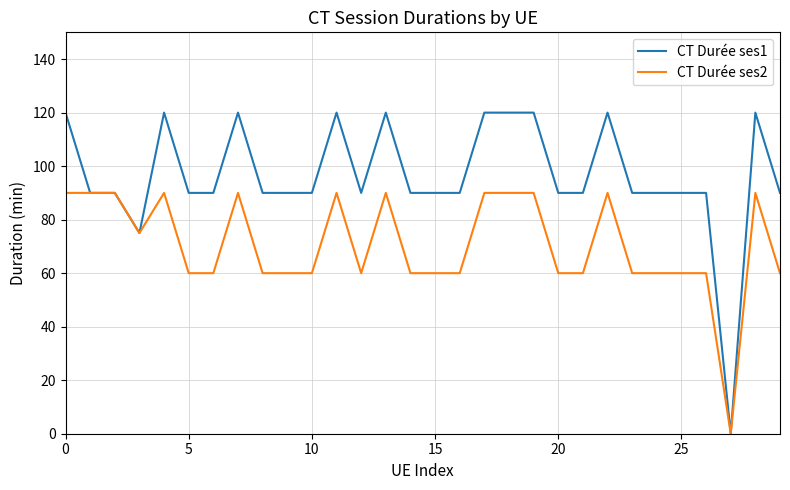

Count the CT Durée ses1 values in the range 90 to 120.

28